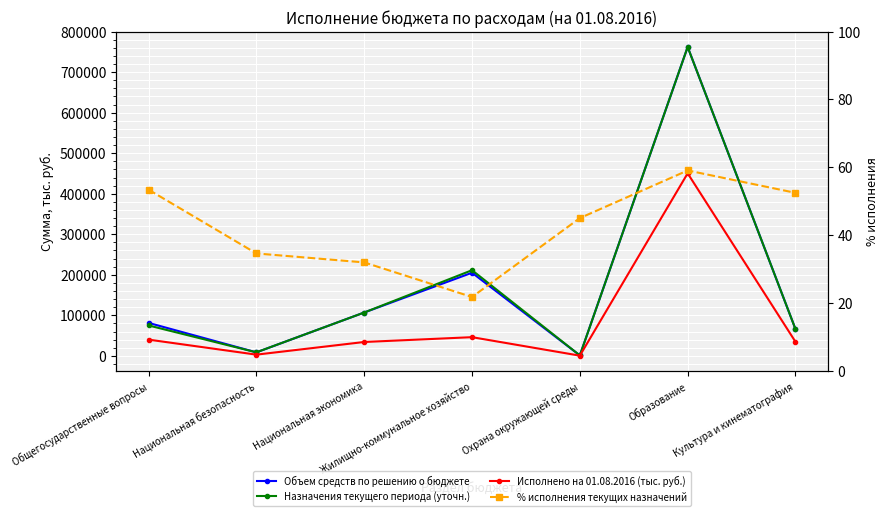

Reading left to right, extract all data points from this chart.

Объем средств по решению о бюджете: Общегосударственные вопросы=81363.7	Национальная безопасность=8632.5	Национальная экономика=106944.1	Жилищно-коммунальное хозяйство=205096.3	Охрана окружающей среды=1154.5	Образование=761998.5	Культура и кинематография=66032.9
Назначения текущего периода (уточн.): Общегосударственные вопросы=75024.9	Национальная безопасность=8731.5	Национальная экономика=106944.1	Жилищно-коммунальное хозяйство=211336.1	Охрана окружающей среды=1154.5	Образование=761998.5	Культура и кинематография=66032.9
Исполнено на 01.08.2016 (тыс. руб.): Общегосударственные вопросы=40083.4	Национальная безопасность=3025.7	Национальная экономика=34233.0	Жилищно-коммунальное хозяйство=46122.8	Охрана окружающей среды=520.2	Образование=450290.7	Культура и кинематография=34665.5
% исполнения текущих назначений: Общегосударственные вопросы=53.4	Национальная безопасность=34.6	Национальная экономика=32.0	Жилищно-коммунальное хозяйство=21.8	Охрана окружающей среды=45.1	Образование=59.1	Культура и кинематография=52.5